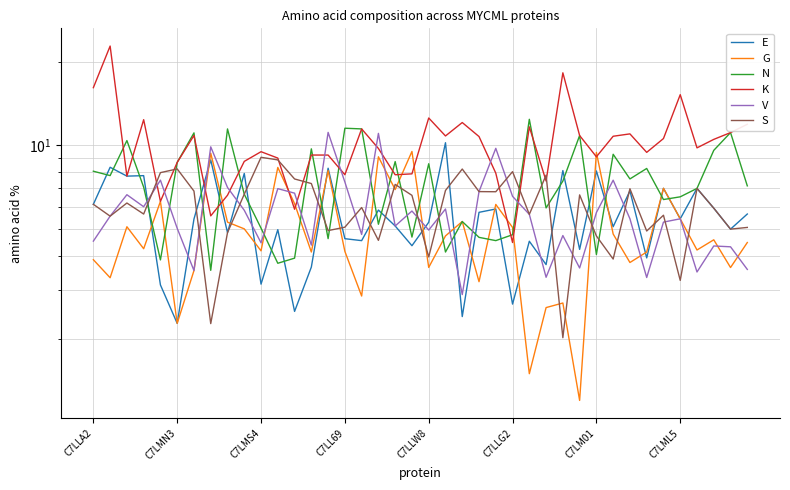

Which series changed the most between C7LMS4 and 37?

K